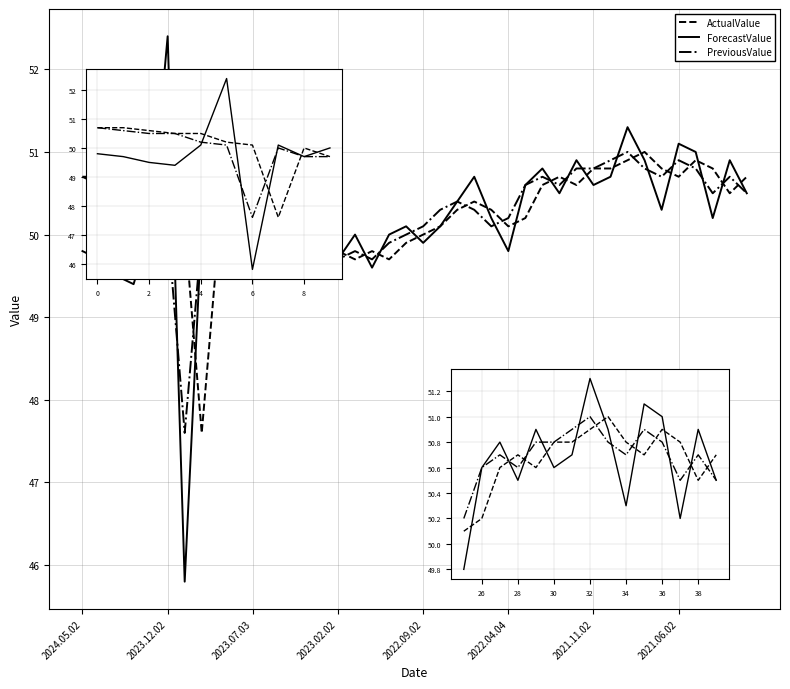

What is the maximum value shown in the chart?

52.4